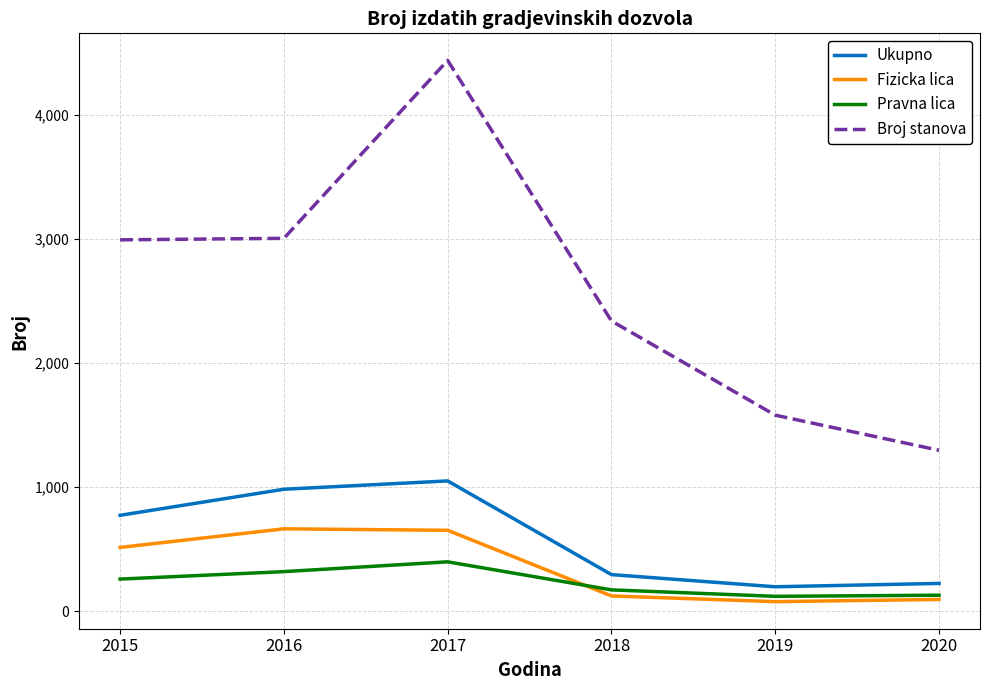

What is the maximum value for Fizicka lica?

664